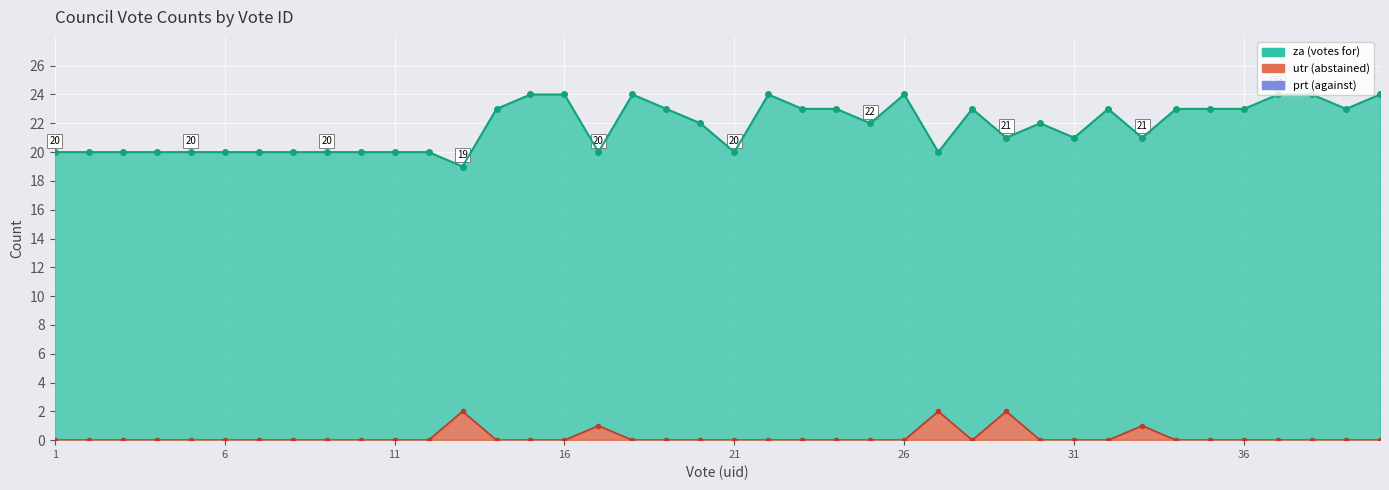

True or false: za has more than 0 interior local peaks.

True